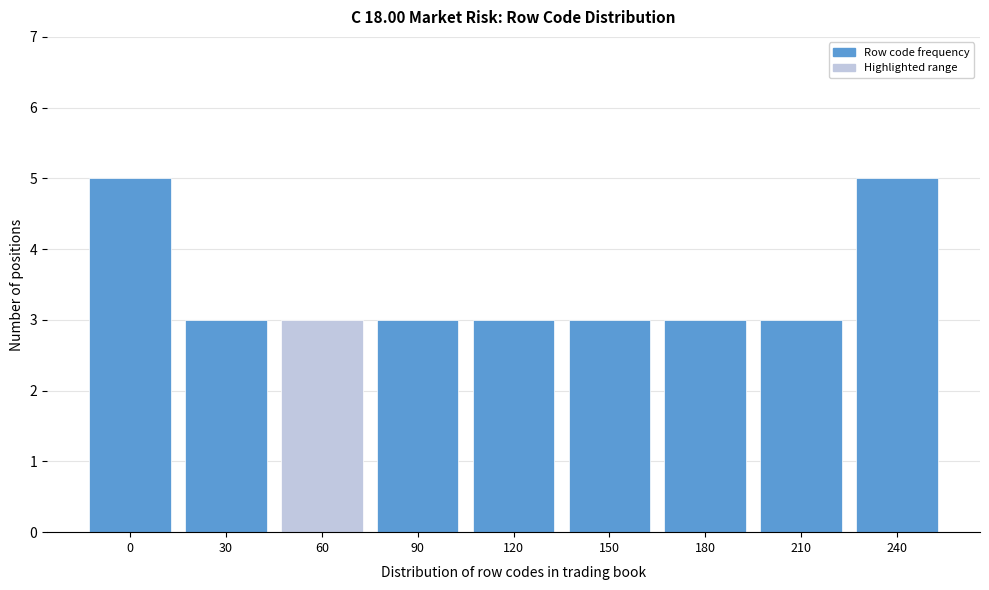

Reading left to right, list all the values displayed in this chart.

5	3	3	3	3	3	3	3	5